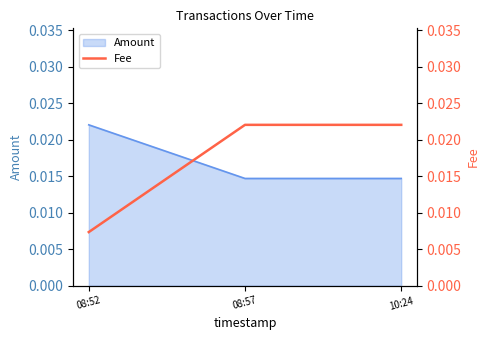

Which label corresponds to the smallest value in the chart?

08:52